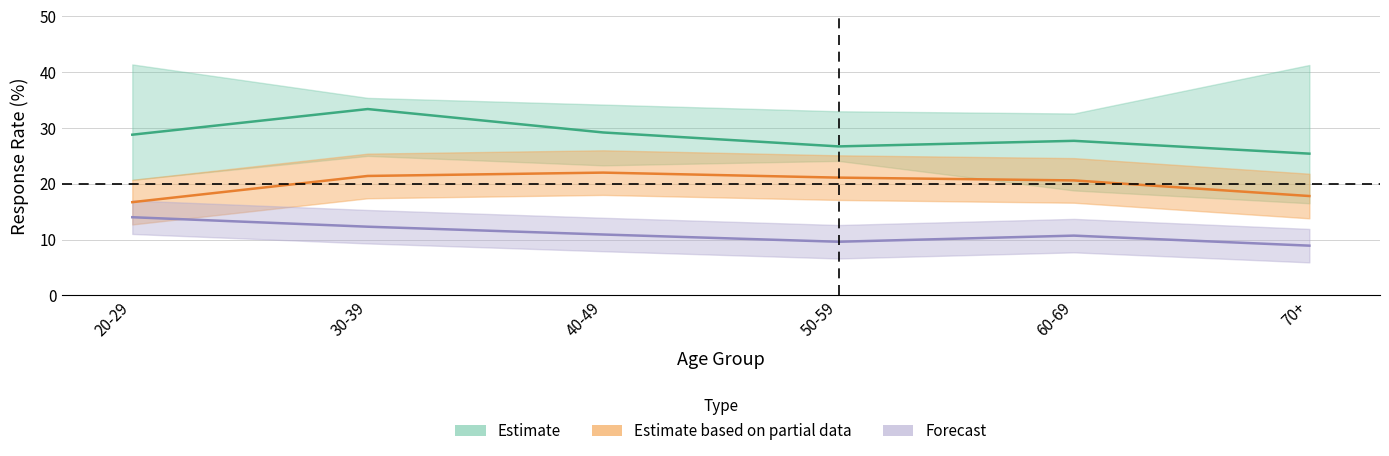

What is the difference between the Estimate based on partial data values at 20-29 and 60-69?

3.9